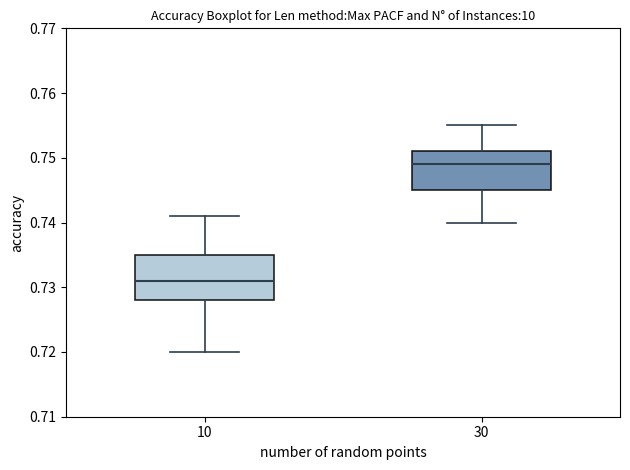

Reading left to right, transcribe this box plot: for each box, give where its median line is, the range the box spans, and where its two whiskers end, as read against the y-axis. The values are not printed on the chart, so give them approximately, as read against the axis.

10: median 0.731, box 0.728 to 0.735, whiskers 0.720 to 0.741
30: median 0.749, box 0.745 to 0.751, whiskers 0.740 to 0.755